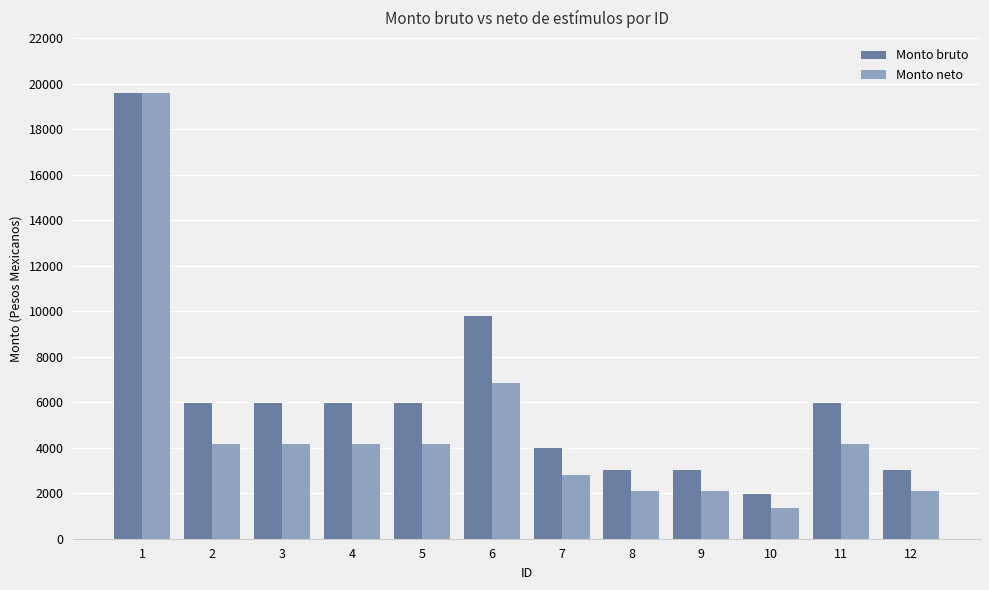

What is the value of the Monto neto bar at the 5th from the left?

4165